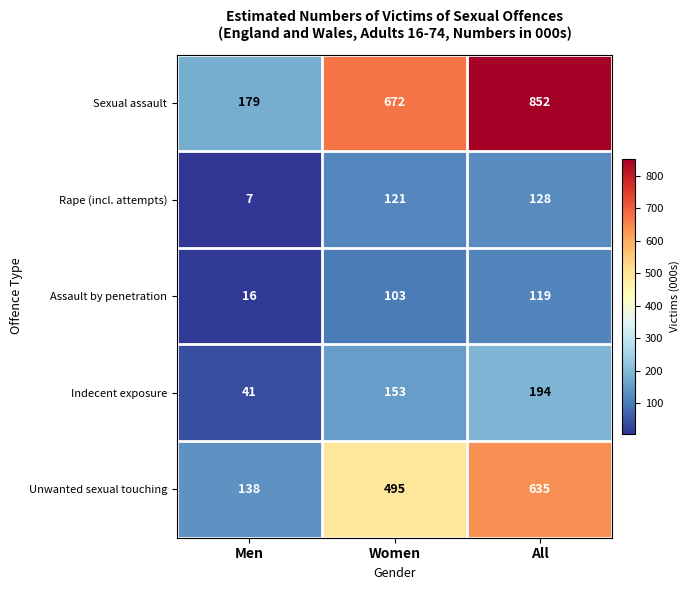

At which category is the sum across all series the highest?

All